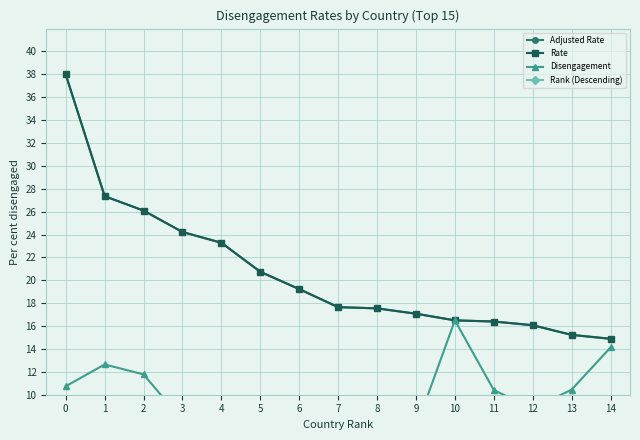

Which series has the largest total across all categories?

Rate